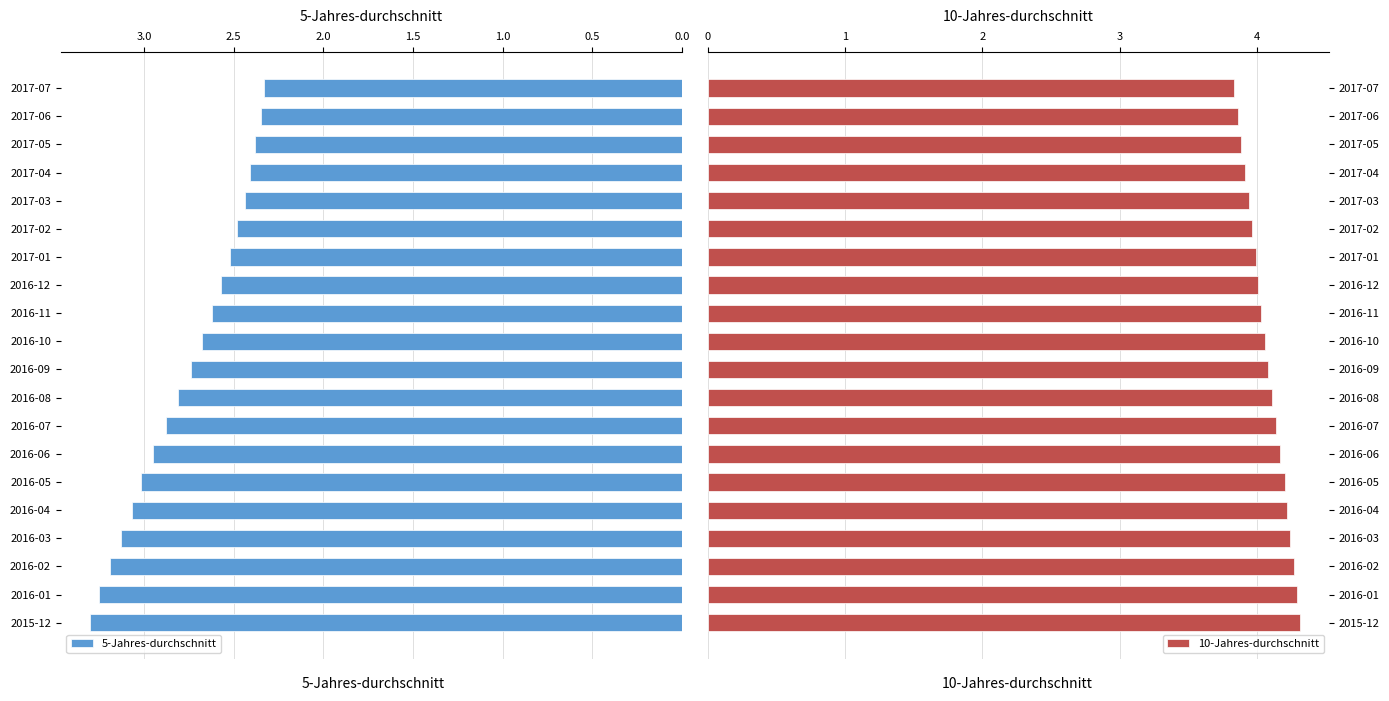

Rank the series by their maximum value, from highest to lowest.

10-Jahres-durchschnitt, 5-Jahres-durchschnitt